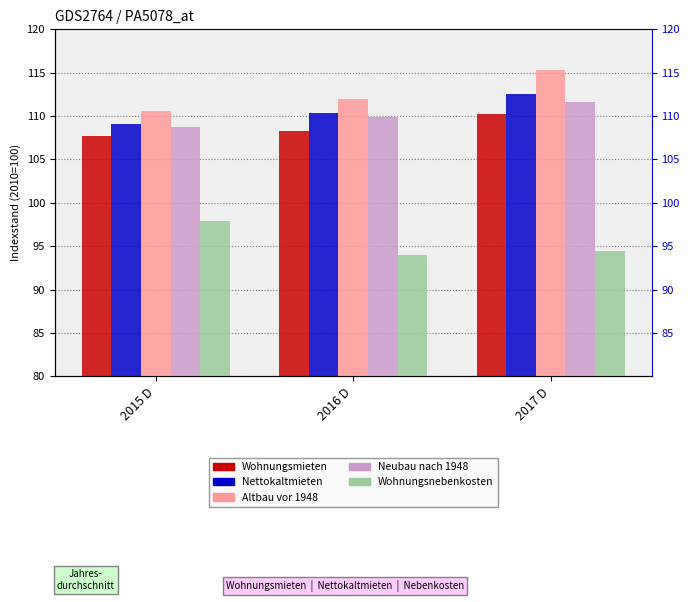

Between 2016 D and 2017 D, which series saw the biggest shift?

Altbau vor 1948